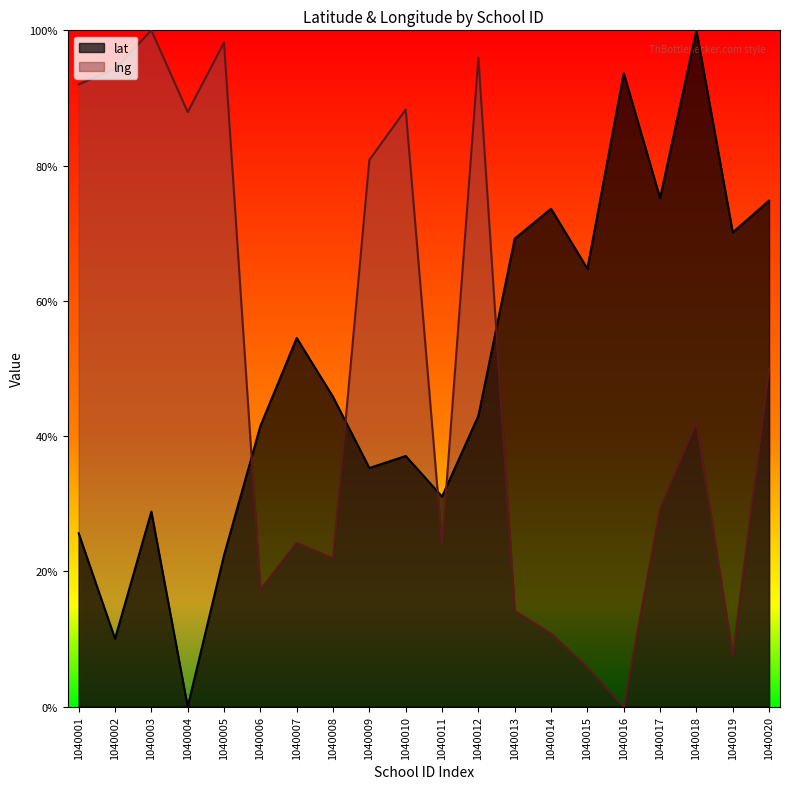

List the series in order of their overall mean, highest first.

lat, lng